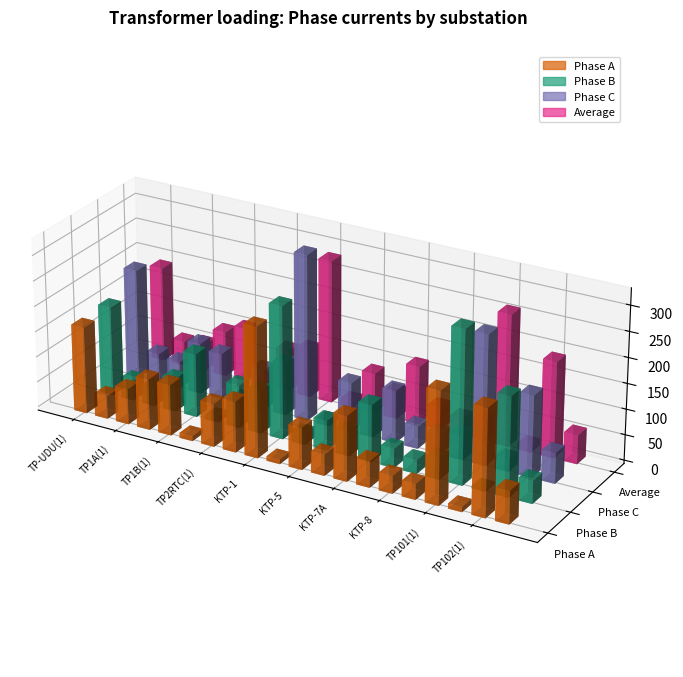

Reading left to right, list all the values displayed in this chart.

Phase A: 1445=171.0	1445=45.0	588=70.0	588=100.0	588=100.0	588=10.0	1023=85.0	1023=100.0	910=256.0	367=9.0	367=83.0	367=42.0	367=128.0	144=52.0	367=35.0	588=31.0	910=220.0	910=10.0	910=210.0	910=65.0
Phase B: 1445=176.0	1445=41.0	588=37.0	588=65.0	588=125.0	588=10.0	1023=85.0	1023=85.0	910=261.0	367=22.0	367=59.0	367=49.0	367=112.0	144=38.0	367=27.0	588=41.0	910=300.0	910=5.0	910=195.0	910=45.0
Phase C: 1445=216.0	1445=58.0	588=53.0	588=100.0	588=90.0	588=10.0	1023=80.0	1023=103.0	910=326.0	367=10.0	367=96.0	367=64.0	367=103.0	144=44.0	367=40.0	588=49.0	910=255.0	910=25.0	910=160.0	910=60.0
Average: 1445=187.7	1445=48.0	588=53.3	588=88.3	588=105.0	588=10.0	1023=83.3	1023=96.0	910=281.0	367=13.7	367=79.3	367=51.7	367=114.3	144=44.7	367=34.0	588=40.3	910=258.3	910=13.3	910=188.3	910=56.7